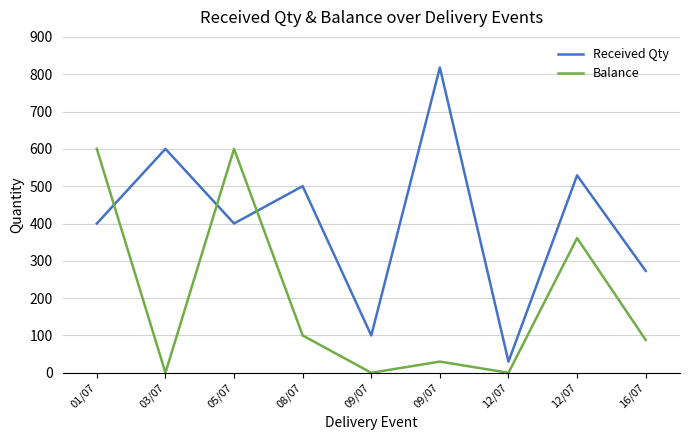

What is the difference between the maximum and minimum values in the Received Qty series?

788